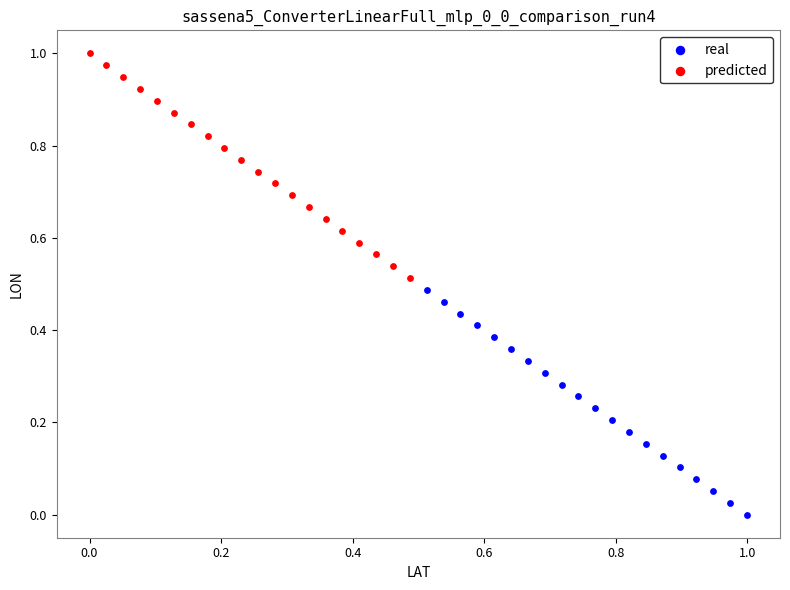

Which series reaches the maximum Y coordinate?

predicted